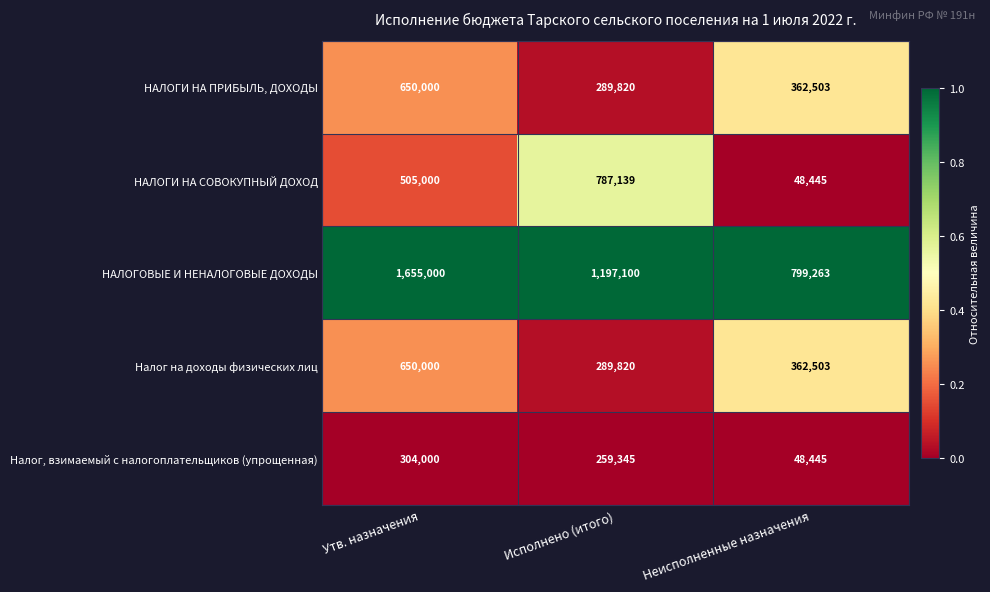

The Налог, взимаемый с налогоплательщиков (упрощенная) series shows 259345 at Исполнено (итого). True or false?

True